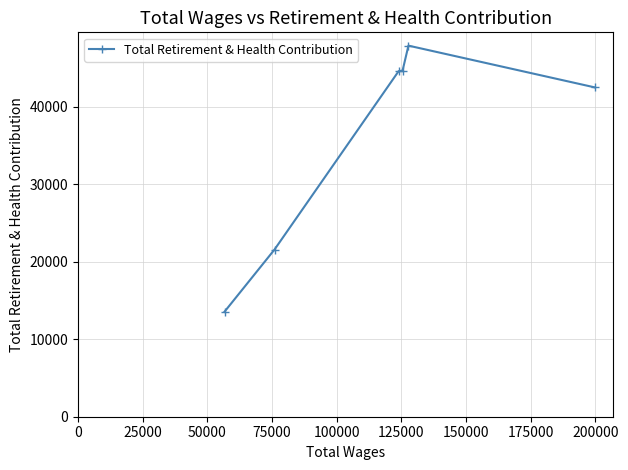

What is the value of the 4th point from the left?

44655